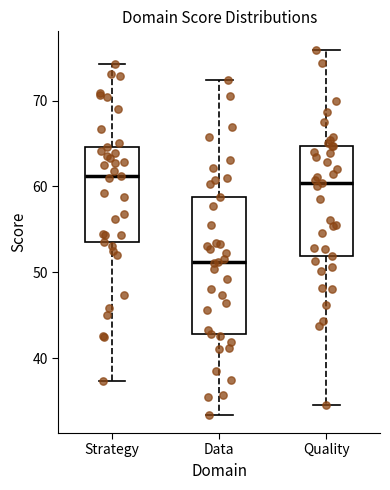

Which box's median line is the lowest?

Data